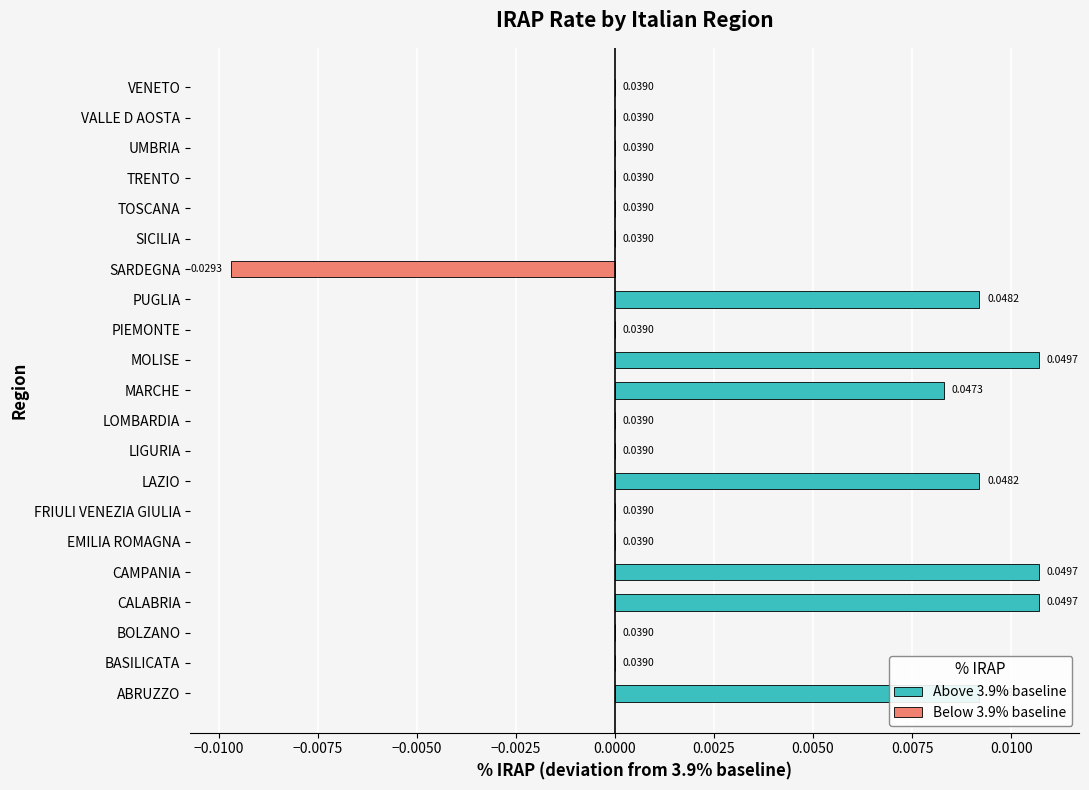

Which has a higher value, PUGLIA or MOLISE?

MOLISE